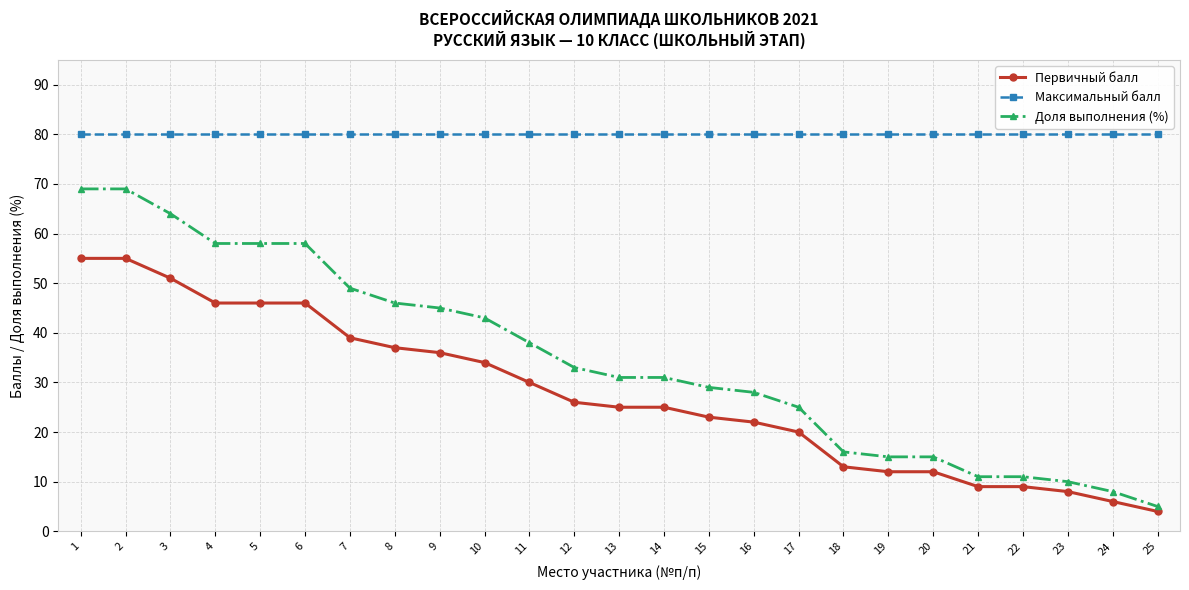

At which category does the chart reach its minimum across all series?

25